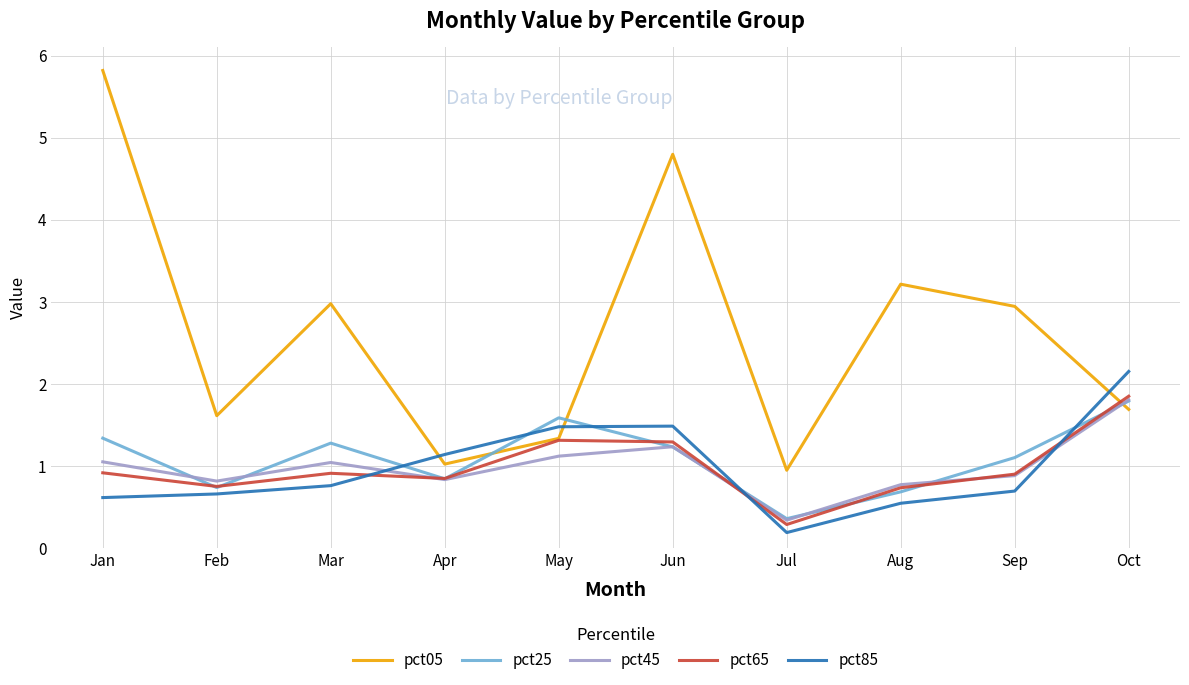

How many interior local peaks does the pct45 series have?

2